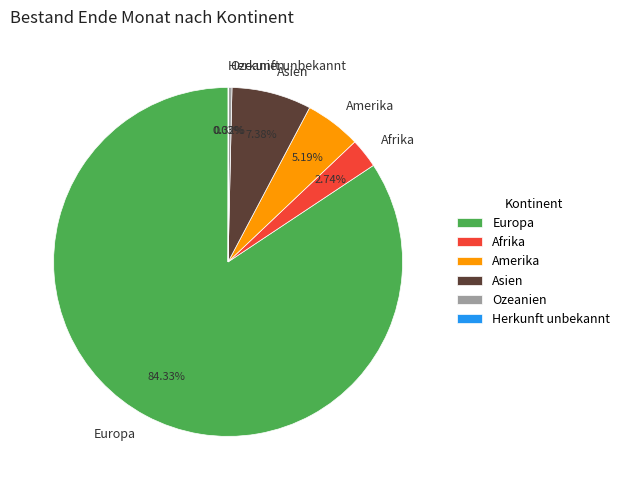

Is Europa the majority of the pie?

Yes